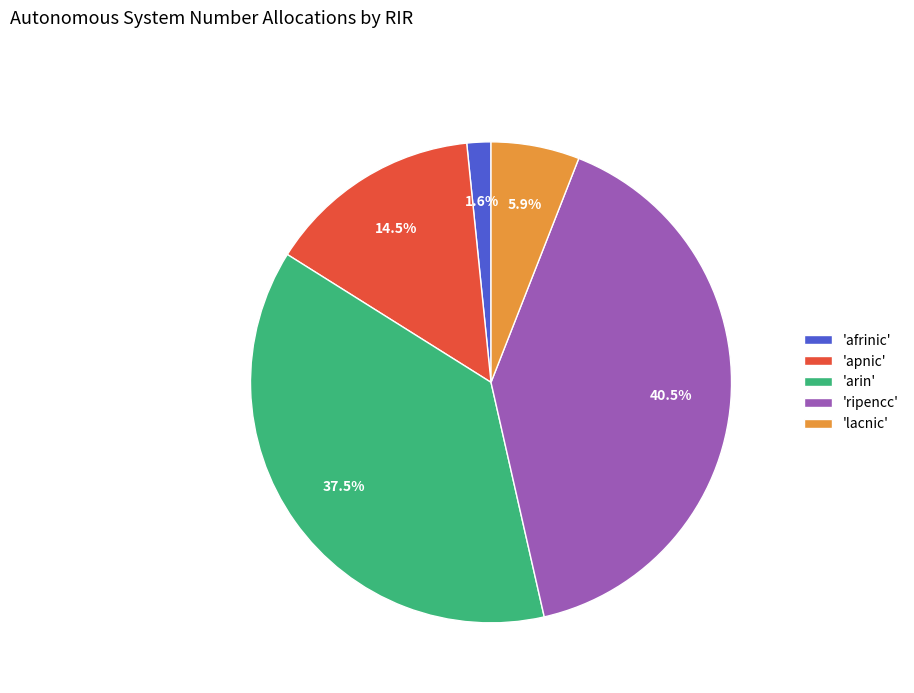

What is the smallest slice in the pie chart?

'afrinic'